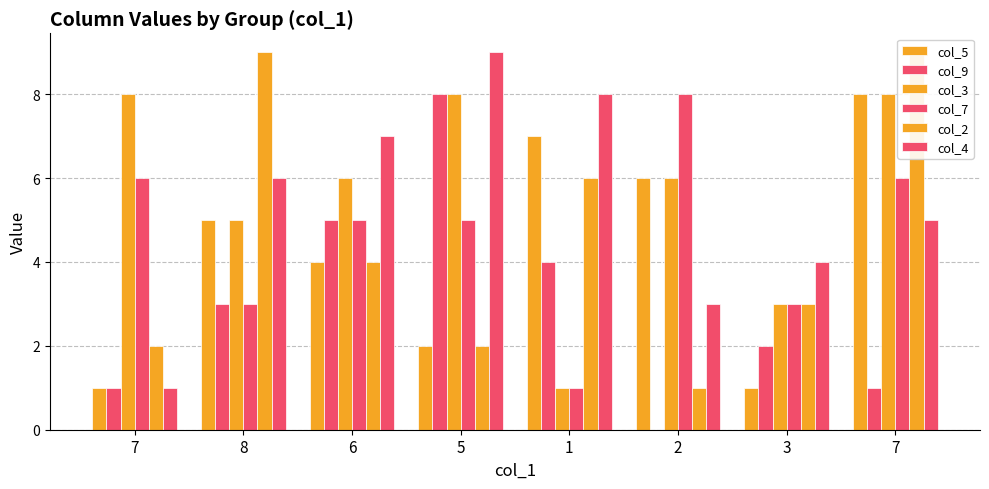

What is the value of the col_2 bar at the 7th from the left?

3